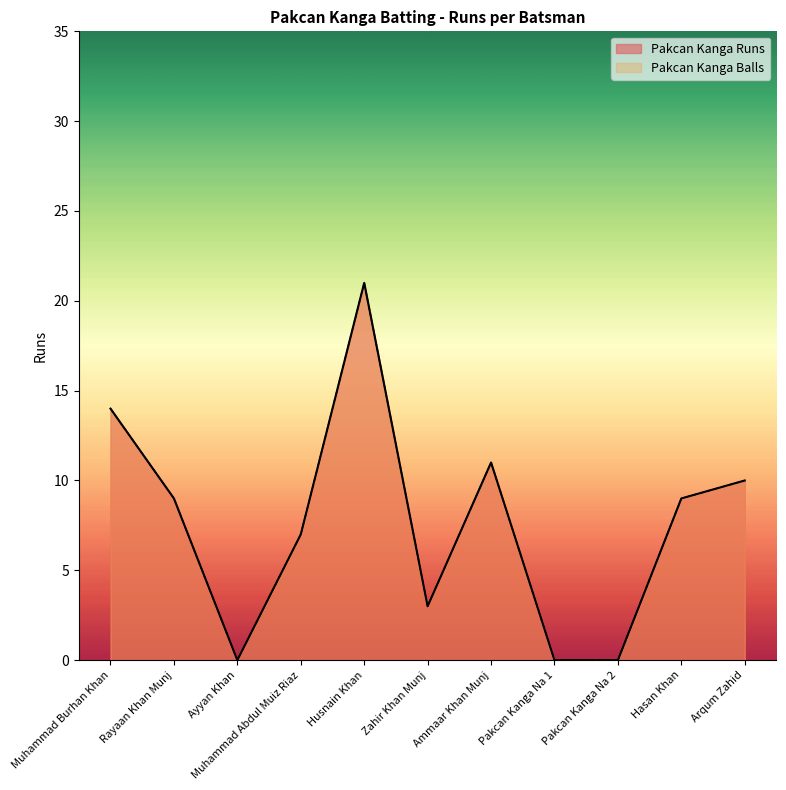

True or false: Pakcan Kanga Runs and Pakcan Kanga Balls intersect in this chart.

False